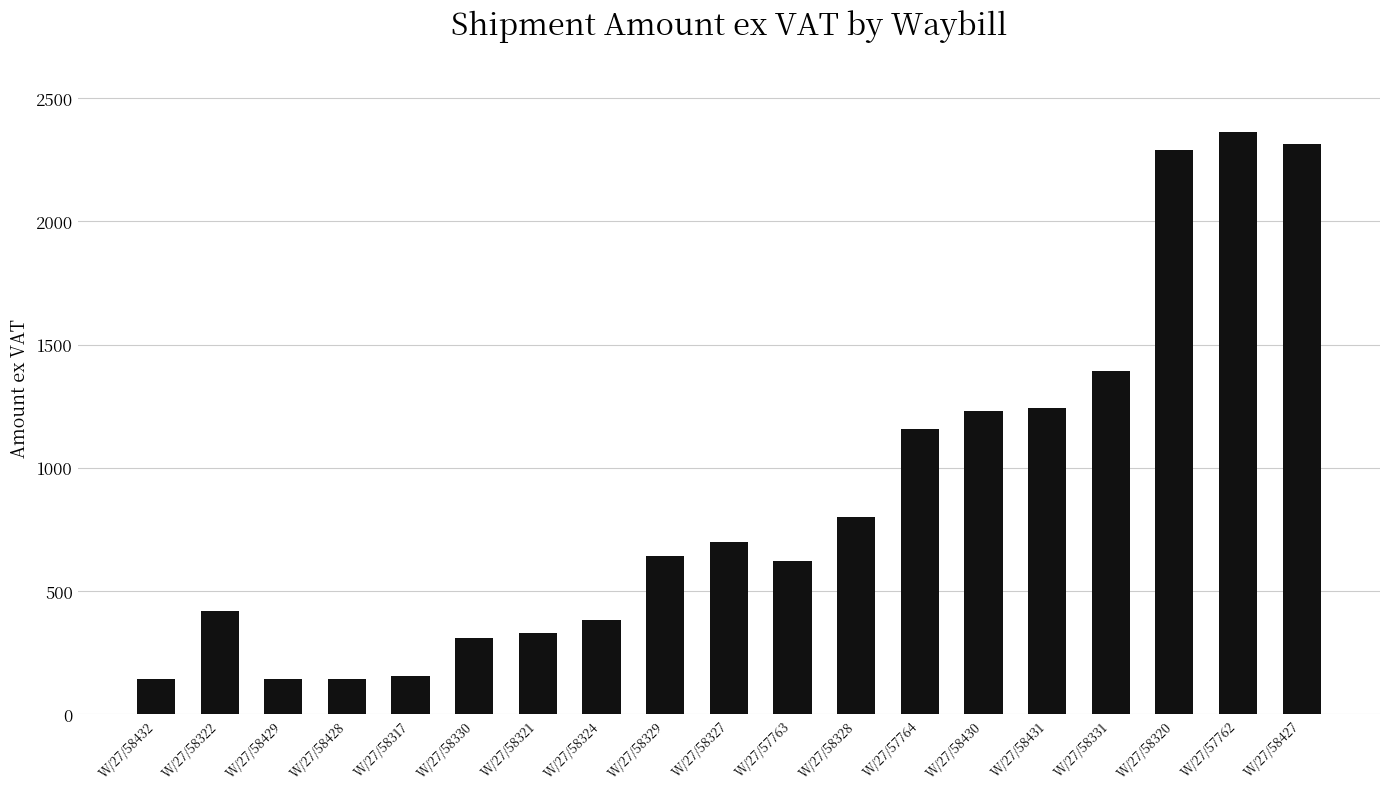

What is the label of the 12th bar from the left?

W/27/58328